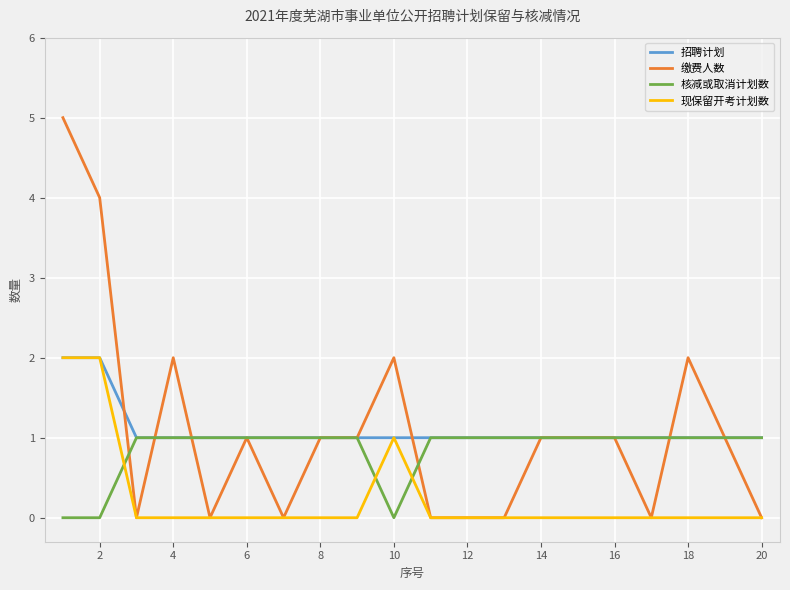

How many times do 现保留开考计划数 and 核减或取消计划数 cross each other?

3